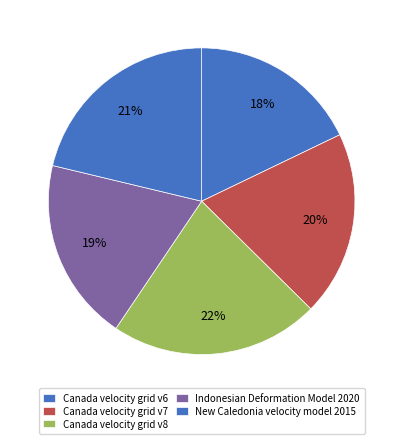

What percentage is NOT represented by New Caledonia velocity model 2015?

78.7%